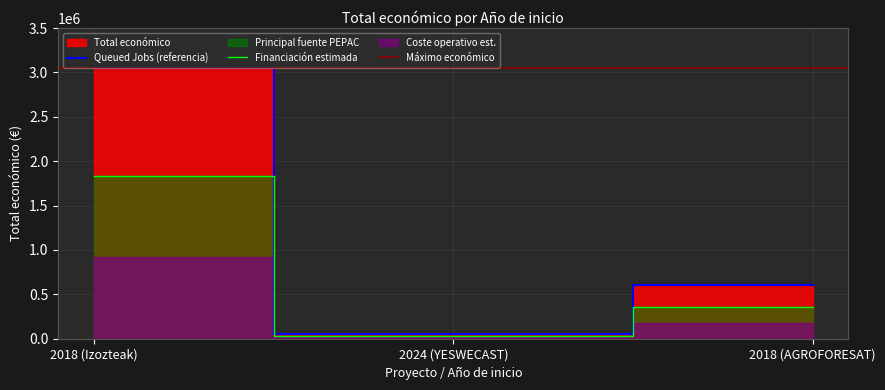

At which label is Queued Jobs (referencia) closest to 1551814?

2018 (AGROFORESAT)